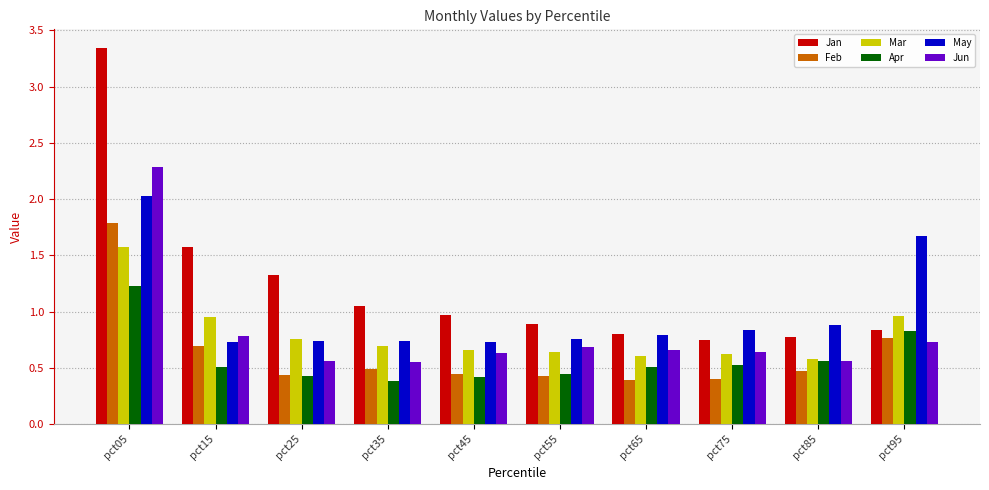

List the series in order of their peak value, highest first.

Jan, Jun, May, Feb, Mar, Apr